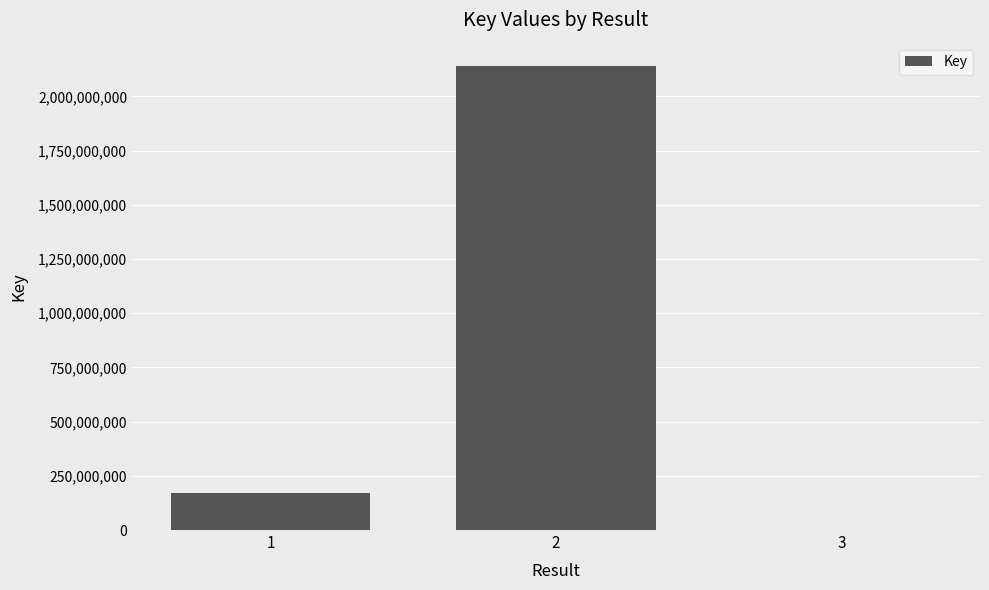

What is the sum of all values?

2311478586